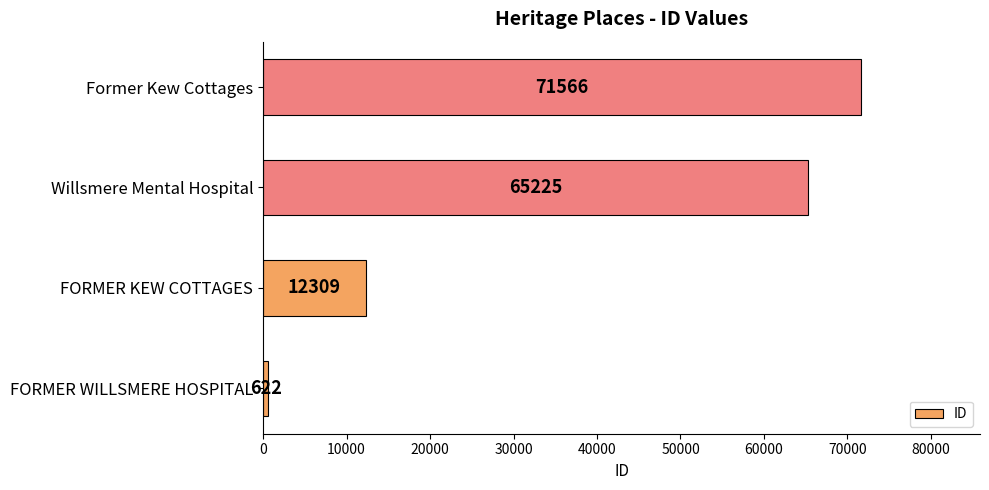

The value at Willsmere Mental Hospital is 65225. True or false?

True